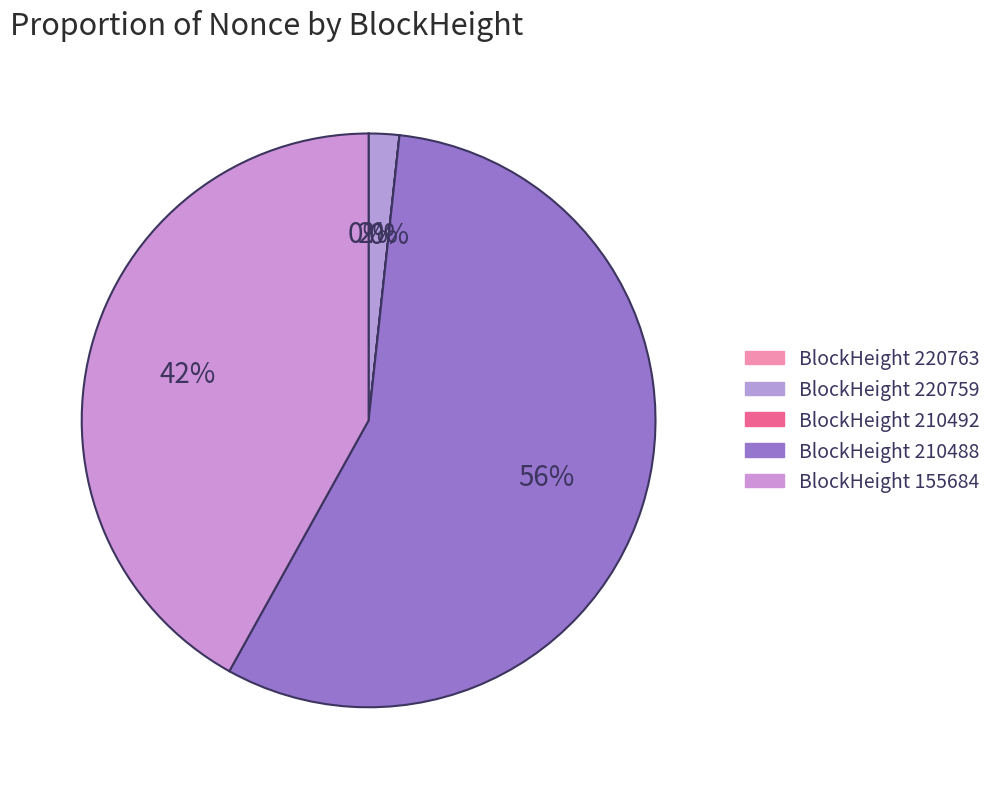

Which slice is the largest?

BlockHeight 210488